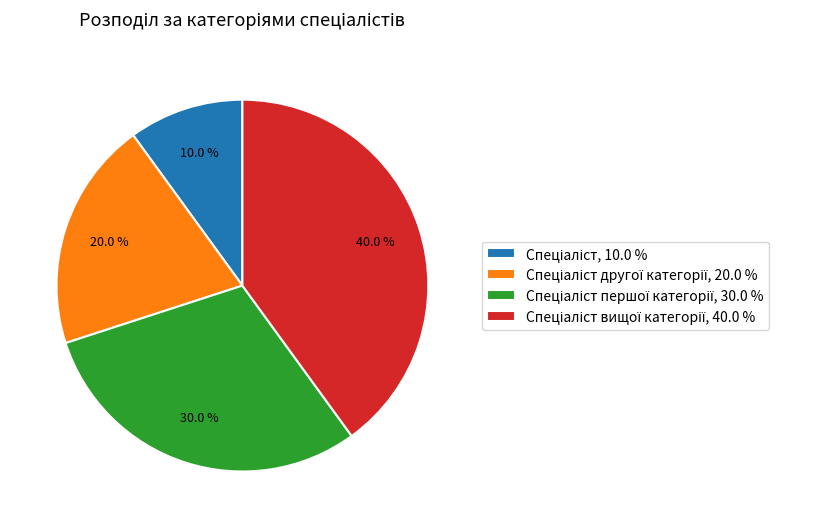

Does any single category account for the majority?

No